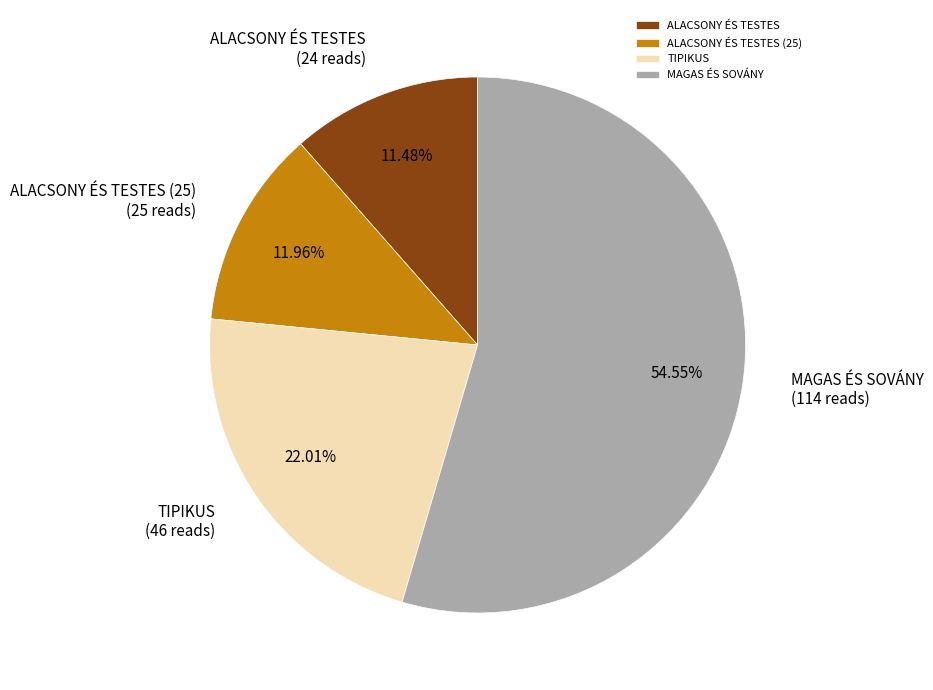

True or false: ALACSONY ÉS TESTES (25) accounts for 1% of the total.

False